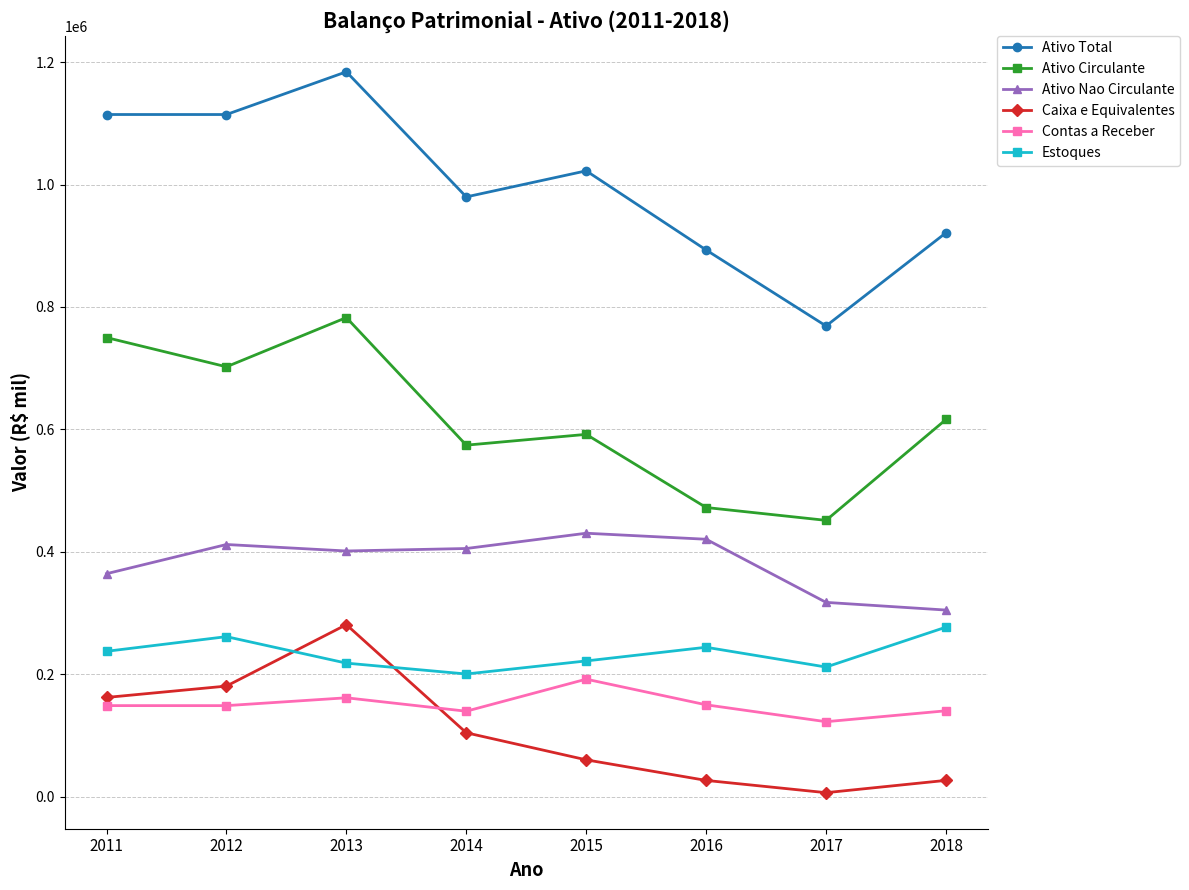

Between 2011 and 2016, which series saw the biggest shift?

Ativo Circulante